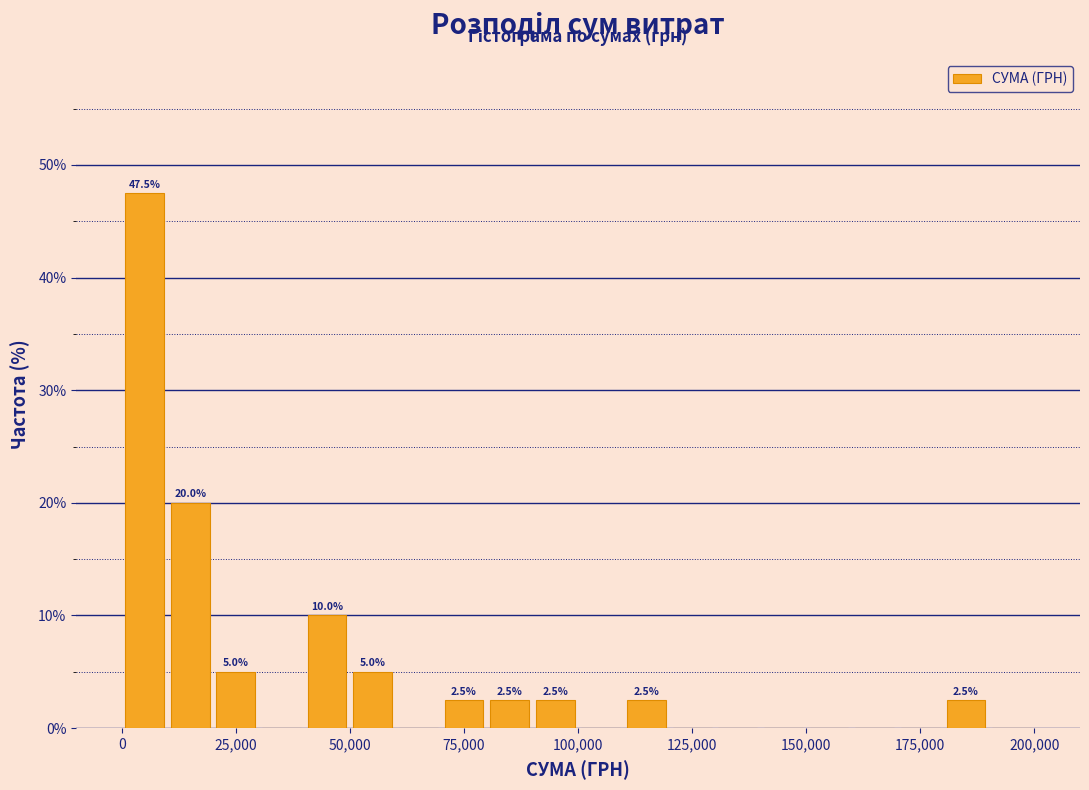

Around what value on the x-axis is the tallest bar? Give the approximate position of its centre, as read against the axis.

5000